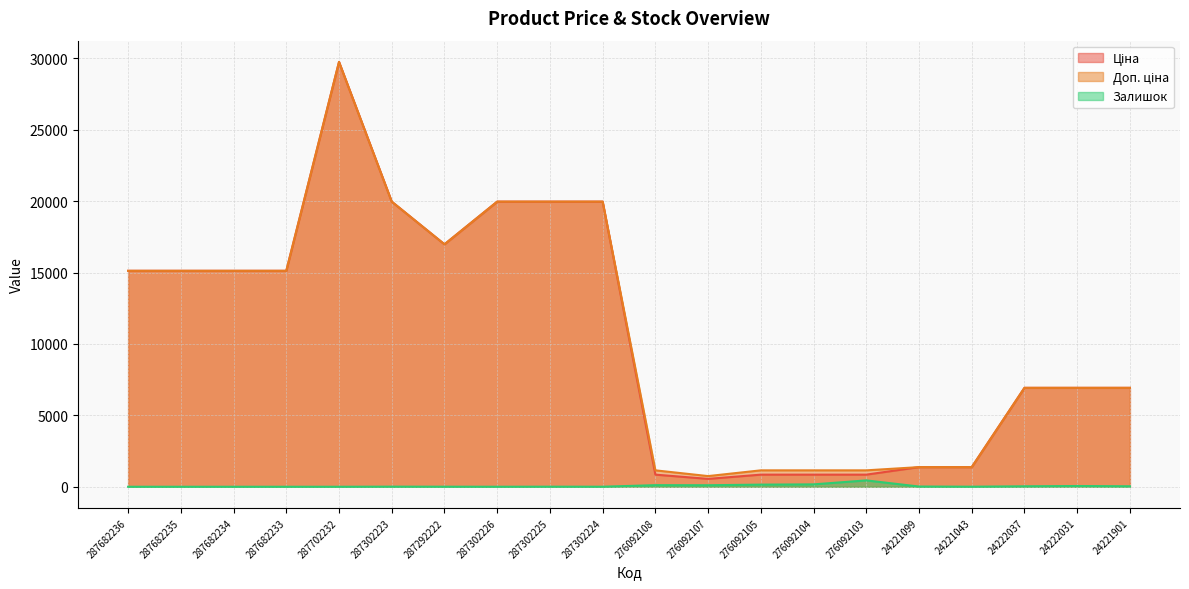

List the series in order of their peak value, lowest first.

Залишок, Ціна, Доп. ціна